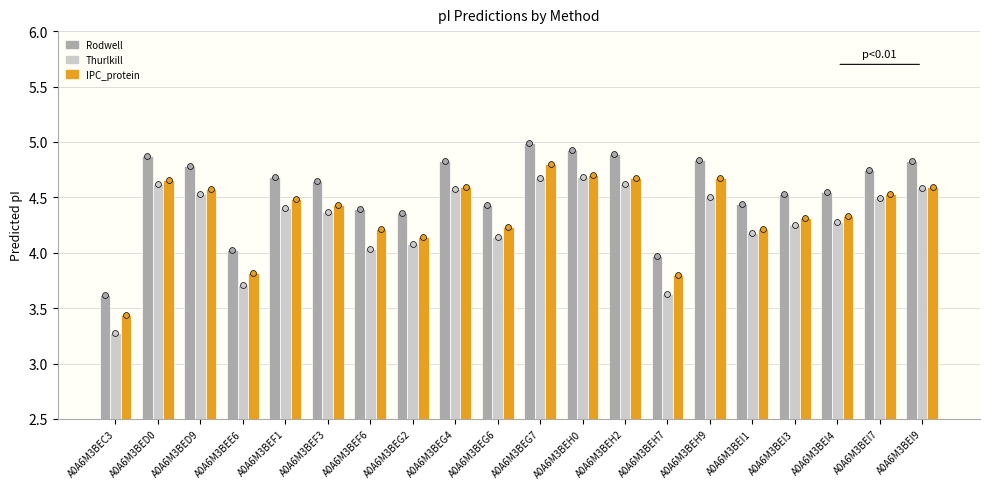

What is the total value across all series at A0A6M3BEF6?

12.6